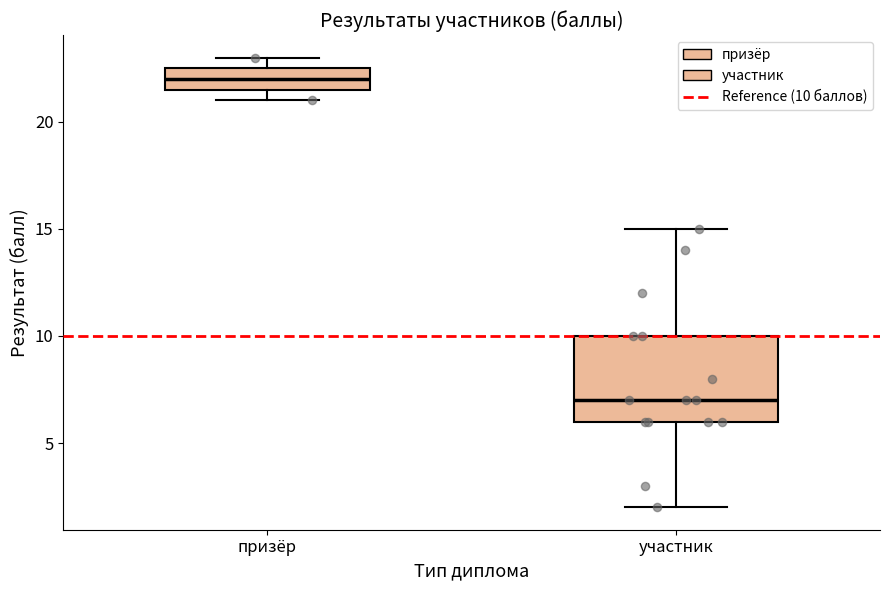

Which box is the tallest, from its lower edge to its upper edge?

участник